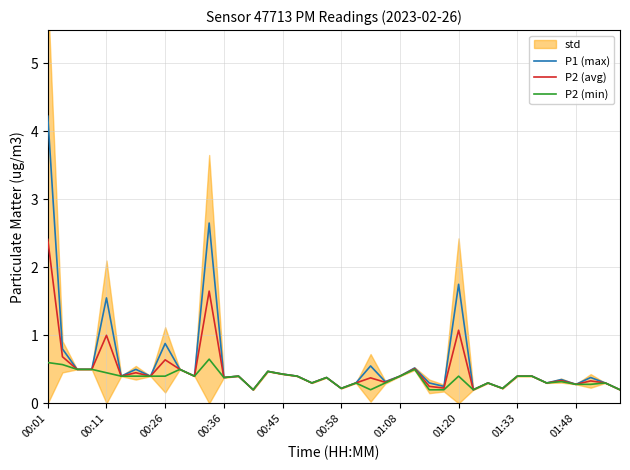

Which series has the largest range (max minus min)?

P1 (max)